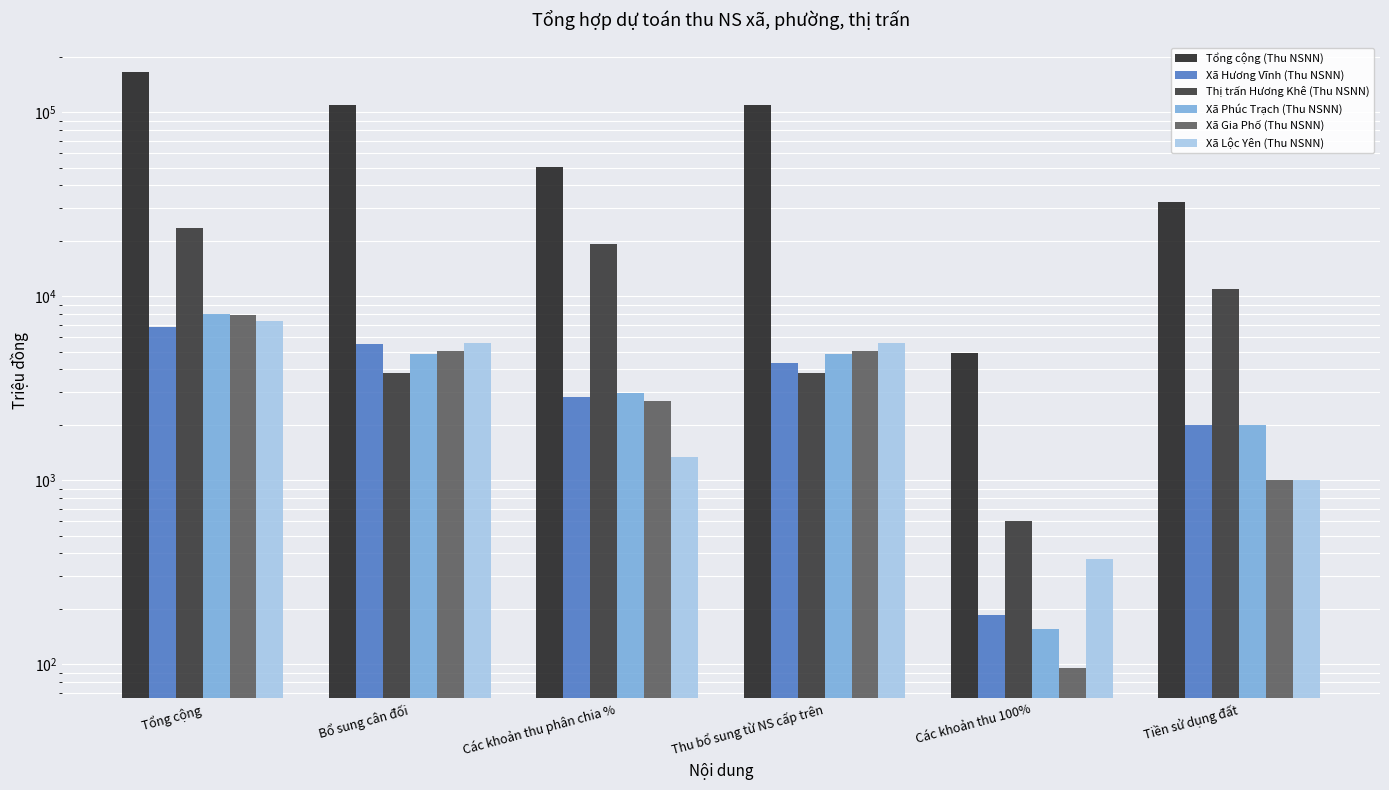

Is the value of Xã Hương Vĩnh (Thu NSNN) at Bổ sung cân đối greater than the value of Tổng cộng (Thu NSNN) at Các khoản thu phân chia %?

No